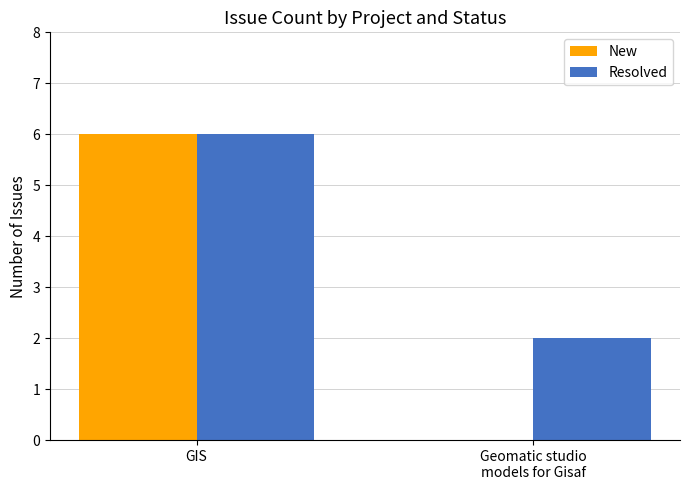

Is it true that New equals 6 at GIS?

True